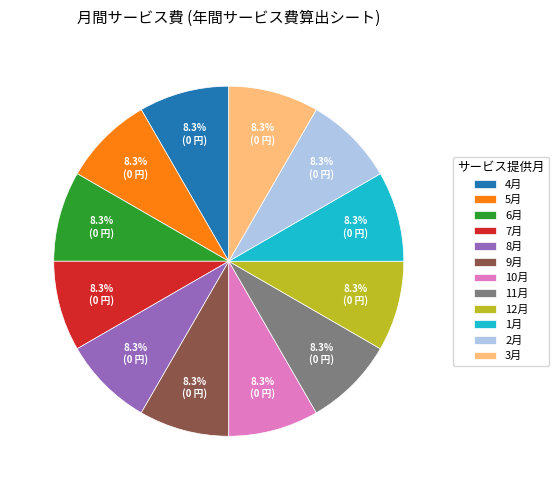

Is there any slice that represents more than half of the pie?

No